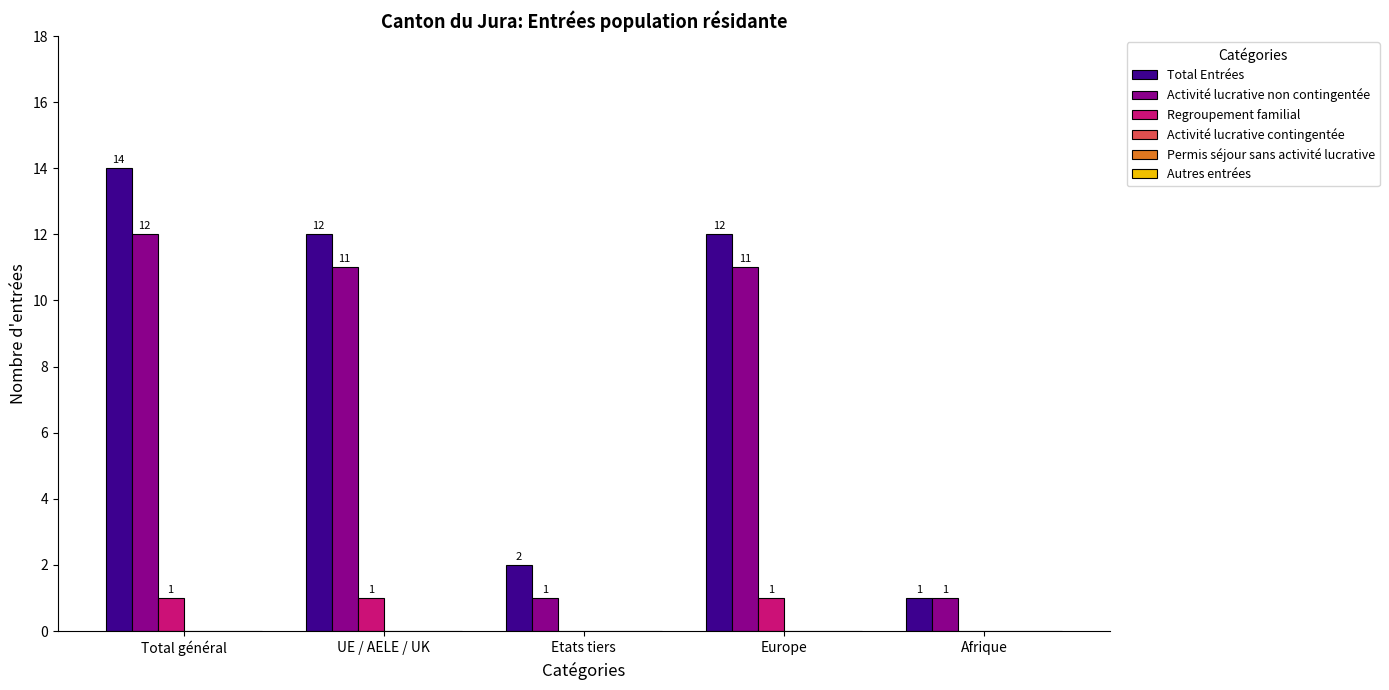

True or false: Regroupement familial has a value of 0 at Etats tiers.

True